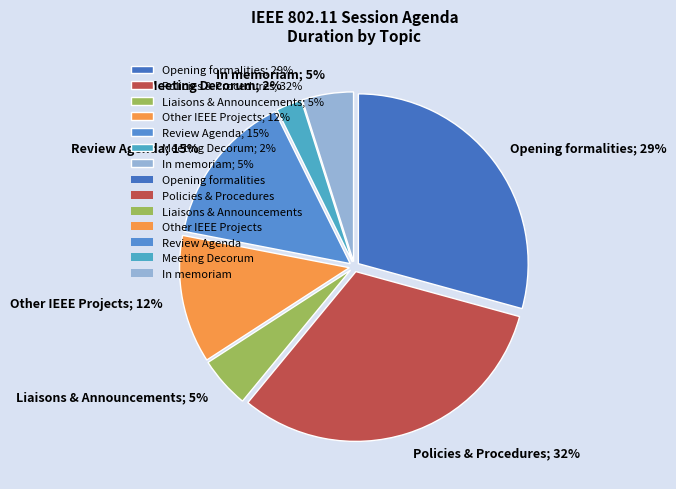

Approximately how many times larger is the value at Liaisons & Announcements; 5% compared to Review Agenda; 15%?

0.3